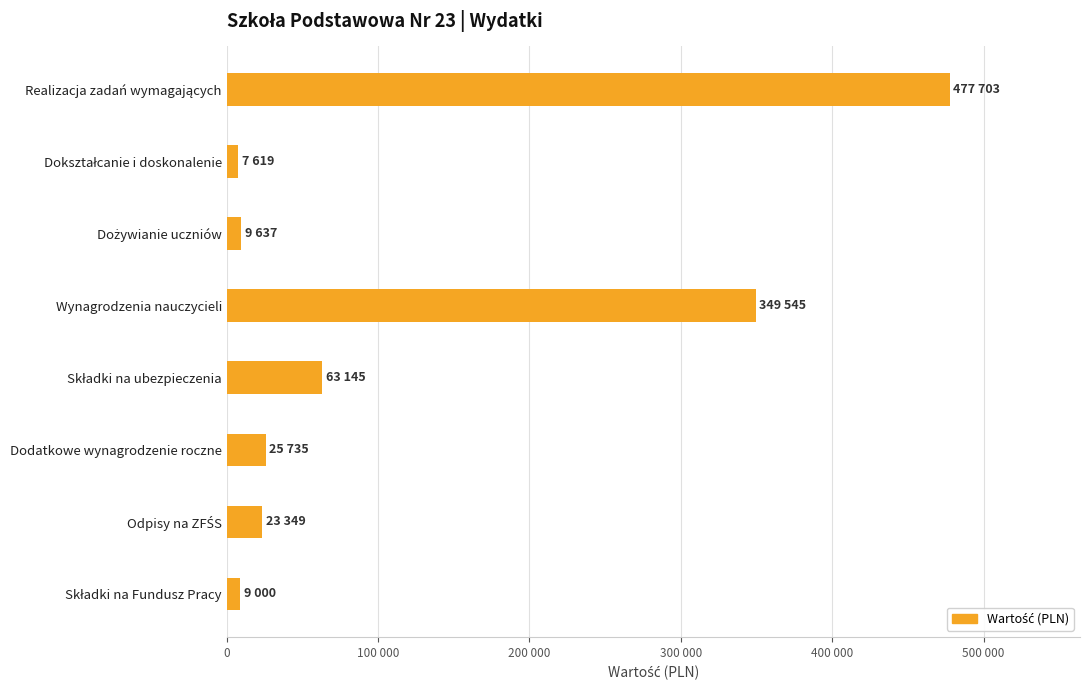

How many bars are there in total?

8